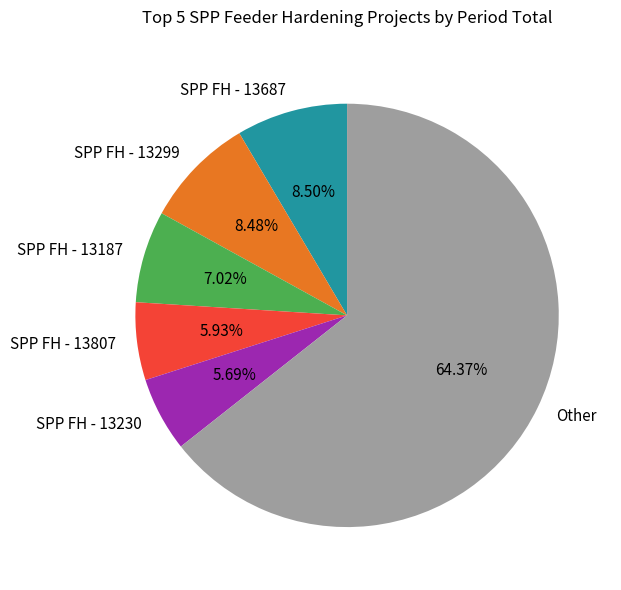

Which category accounts for the majority?

Other